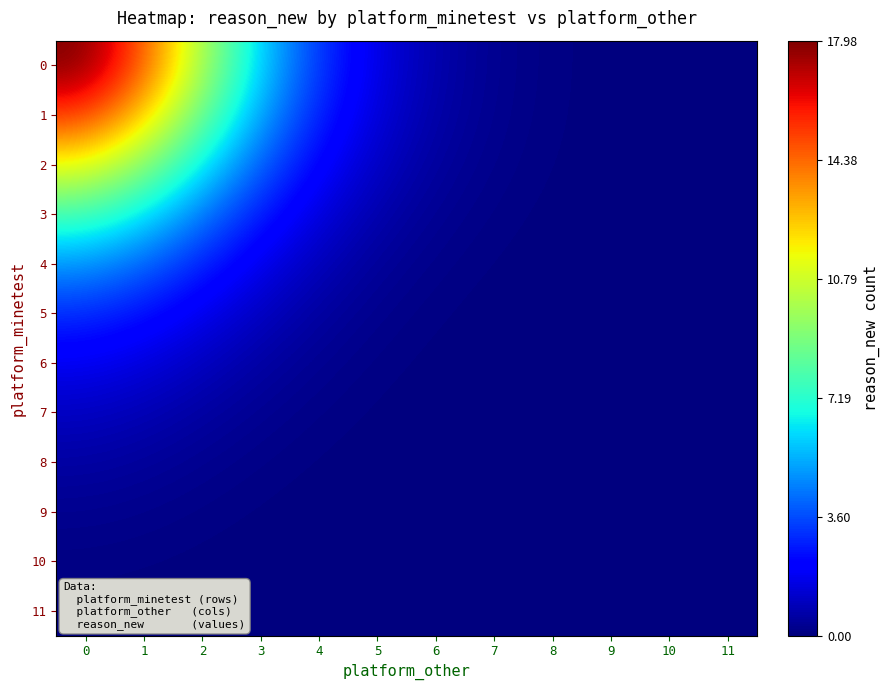

Count the number of data series in this chart.

12